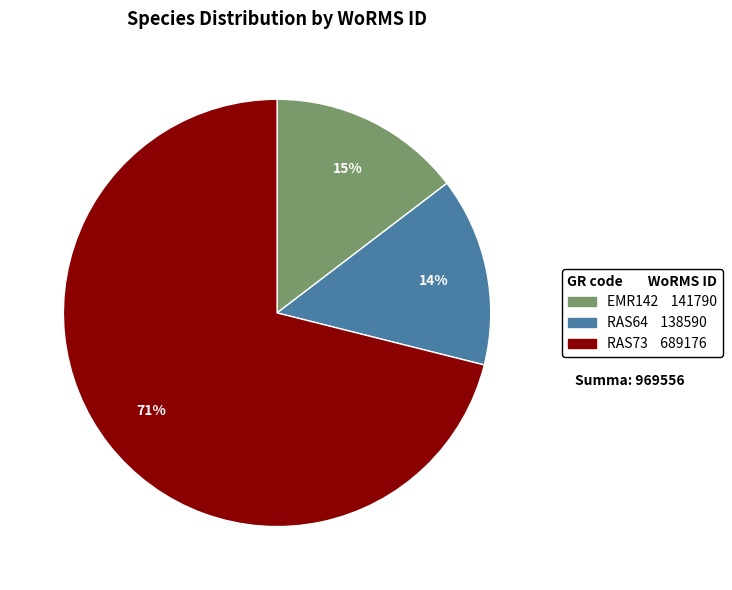

The RAS64 slice represents 3% of the pie. True or false?

False